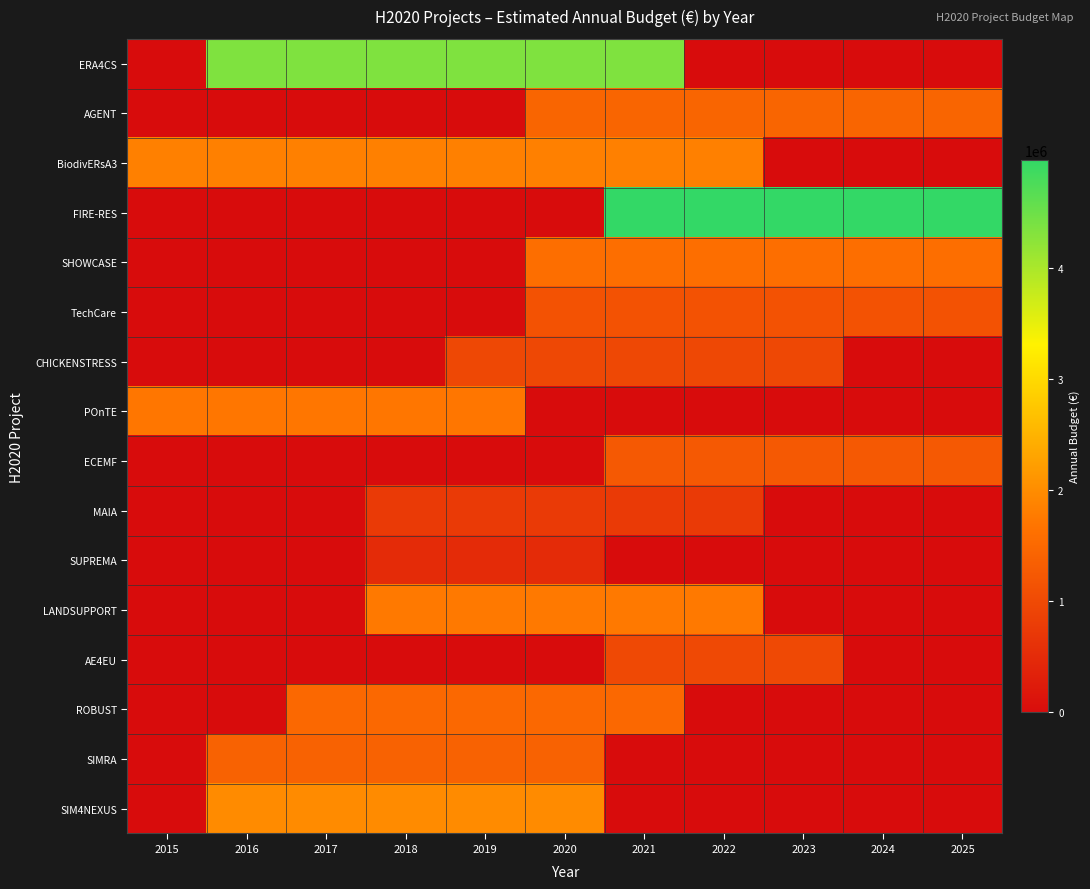

Reading left to right, transcribe all the data shown in this chart.

ERA4CS: 2015=0.0	2016=4346729.8	2017=4346729.8	2018=4346729.8	2019=4346729.8	2020=4346729.8	2021=4346729.8	2022=0.0	2023=0.0	2024=0.0	2025=0.0
AGENT: 2015=0.0	2016=0.0	2017=0.0	2018=0.0	2019=0.0	2020=1439957.4	2021=1439957.4	2022=1439957.4	2023=1439957.4	2024=1439957.4	2025=1439957.4
BiodivERsA3: 2015=1837361.3	2016=1837361.3	2017=1837361.3	2018=1837361.3	2019=1837361.3	2020=1837361.3	2021=1837361.3	2022=1837361.3	2023=0.0	2024=0.0	2025=0.0
FIRE-RES: 2015=0.0	2016=0.0	2017=0.0	2018=0.0	2019=0.0	2020=0.0	2021=4974081.5	2022=4974081.5	2023=4974081.5	2024=4974081.5	2025=4974081.5
SHOWCASE: 2015=0.0	2016=0.0	2017=0.0	2018=0.0	2019=0.0	2020=1599954.2	2021=1599954.2	2022=1599954.2	2023=1599954.2	2024=1599954.2	2025=1599954.2
TechCare: 2015=0.0	2016=0.0	2017=0.0	2018=0.0	2019=0.0	2020=1140738.6	2021=1140738.6	2022=1140738.6	2023=1140738.6	2024=1140738.6	2025=1140738.6
CHICKENSTRESS: 2015=0.0	2016=0.0	2017=0.0	2018=0.0	2019=968311.0	2020=968311.0	2021=968311.0	2022=968311.0	2023=968311.0	2024=0.0	2025=0.0
POnTE: 2015=1712500.0	2016=1712500.0	2017=1712500.0	2018=1712500.0	2019=1712500.0	2020=0.0	2021=0.0	2022=0.0	2023=0.0	2024=0.0	2025=0.0
ECEMF: 2015=0.0	2016=0.0	2017=0.0	2018=0.0	2019=0.0	2020=0.0	2021=1249890.8	2022=1249890.8	2023=1249890.8	2024=1249890.8	2025=1249890.8
MAIA: 2015=0.0	2016=0.0	2017=0.0	2018=750501.8	2019=750501.8	2020=750501.8	2021=750501.8	2022=750501.8	2023=0.0	2024=0.0	2025=0.0
SUPREMA: 2015=0.0	2016=0.0	2017=0.0	2018=499911.5	2019=499911.5	2020=499911.5	2021=0.0	2022=0.0	2023=0.0	2024=0.0	2025=0.0
LANDSUPPORT: 2015=0.0	2016=0.0	2017=0.0	2018=1749942.8	2019=1749942.8	2020=1749942.8	2021=1749942.8	2022=1749942.8	2023=0.0	2024=0.0	2025=0.0
AE4EU: 2015=0.0	2016=0.0	2017=0.0	2018=0.0	2019=0.0	2020=0.0	2021=999943.0	2022=999943.0	2023=999943.0	2024=0.0	2025=0.0
ROBUST: 2015=0.0	2016=0.0	2017=1499983.5	2018=1499983.5	2019=1499983.5	2020=1499983.5	2021=1499983.5	2022=0.0	2023=0.0	2024=0.0	2025=0.0
SIMRA: 2015=0.0	2016=1393957.0	2017=1393957.0	2018=1393957.0	2019=1393957.0	2020=1393957.0	2021=0.0	2022=0.0	2023=0.0	2024=0.0	2025=0.0
SIM4NEXUS: 2015=0.0	2016=1973914.2	2017=1973914.2	2018=1973914.2	2019=1973914.2	2020=1973914.2	2021=0.0	2022=0.0	2023=0.0	2024=0.0	2025=0.0